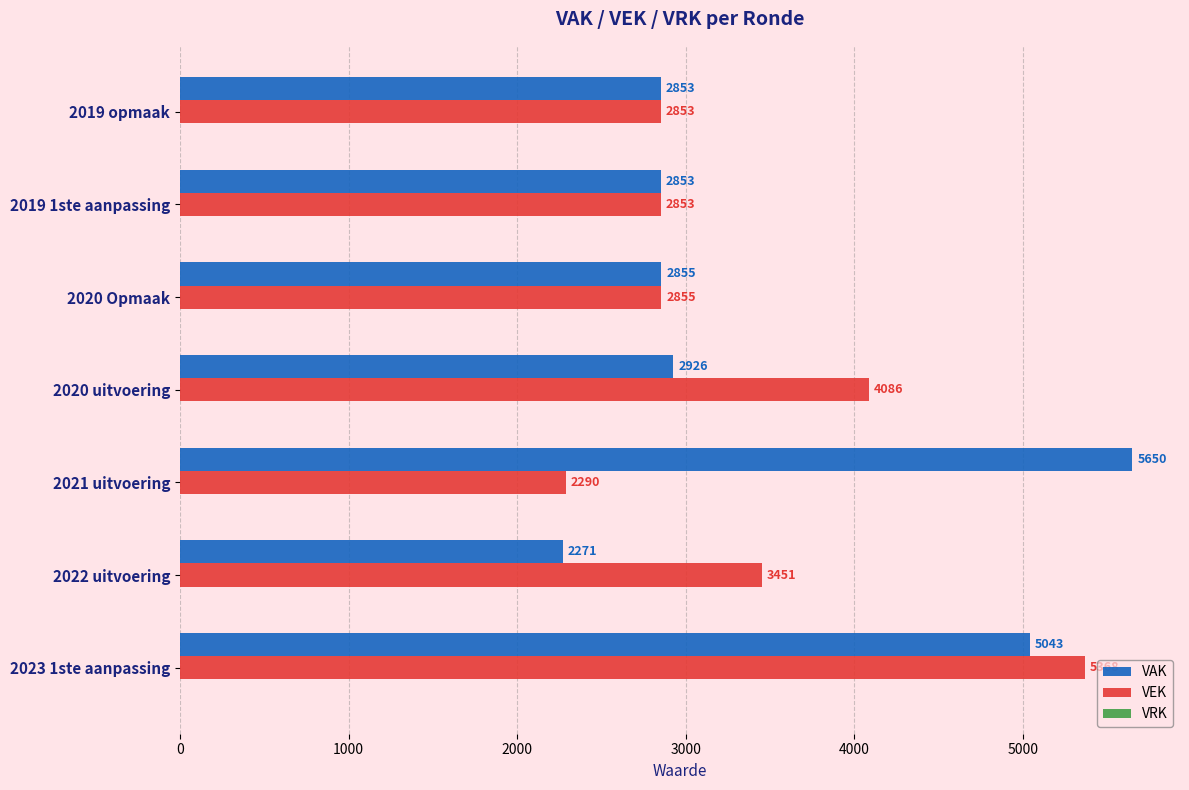

What is the difference between the maximum and minimum values in the VAK series?

3379